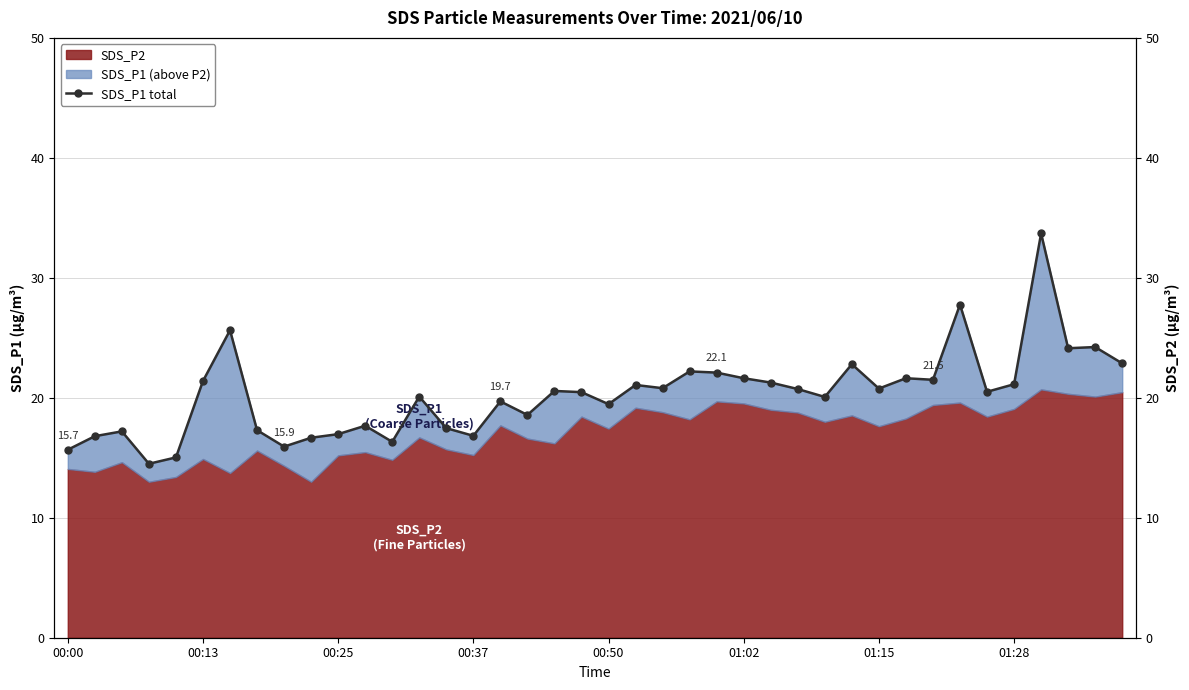

What is the greatest value displayed?

33.7